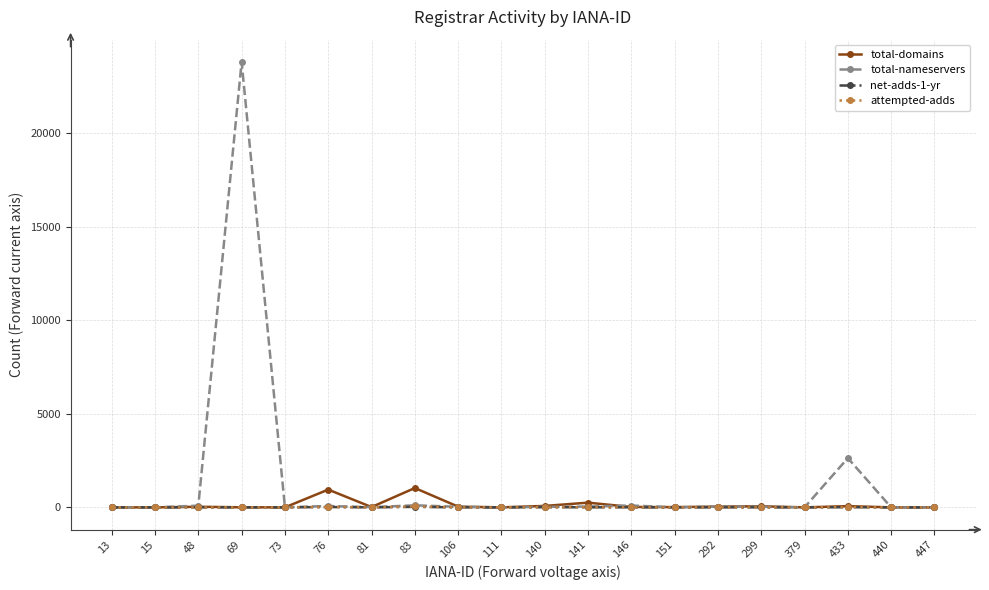

Which series has the widest spread of values?

total-nameservers